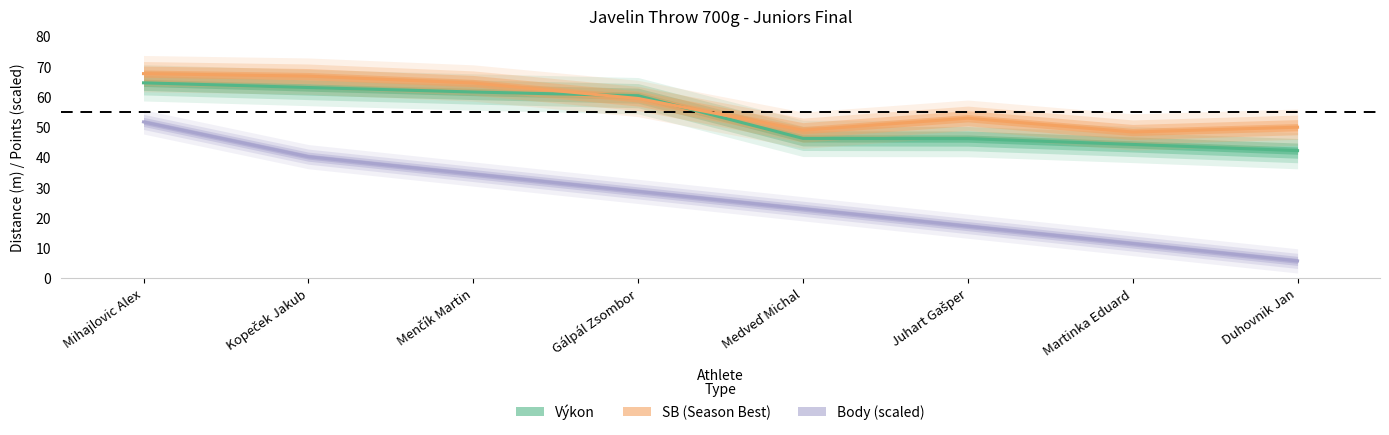

What is the maximum value shown in the chart?

67.6